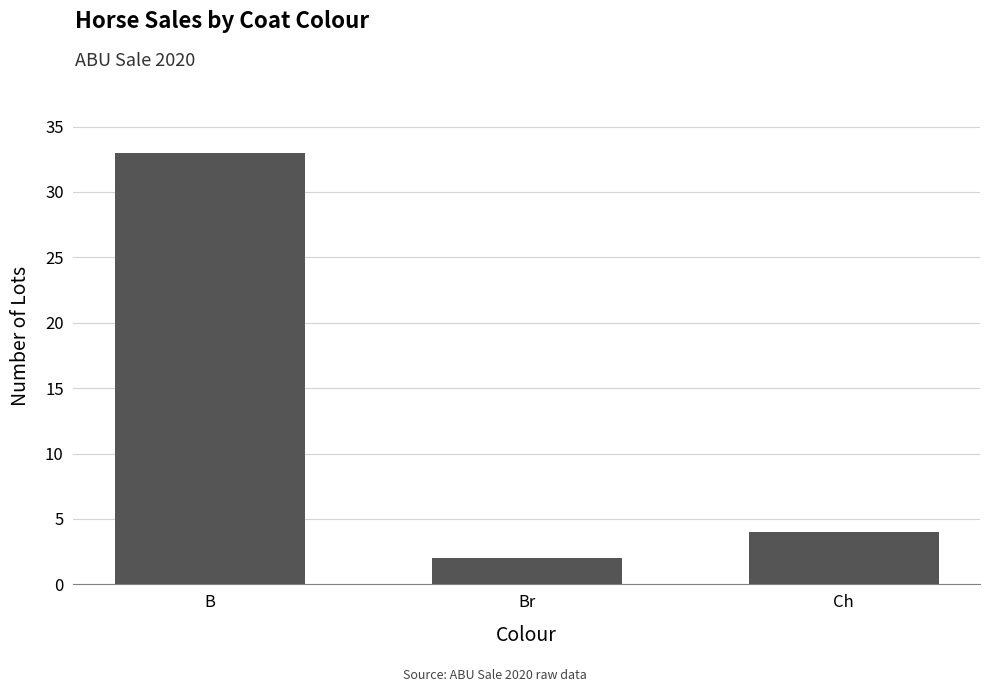

Which has a higher value, Br or Ch?

Ch